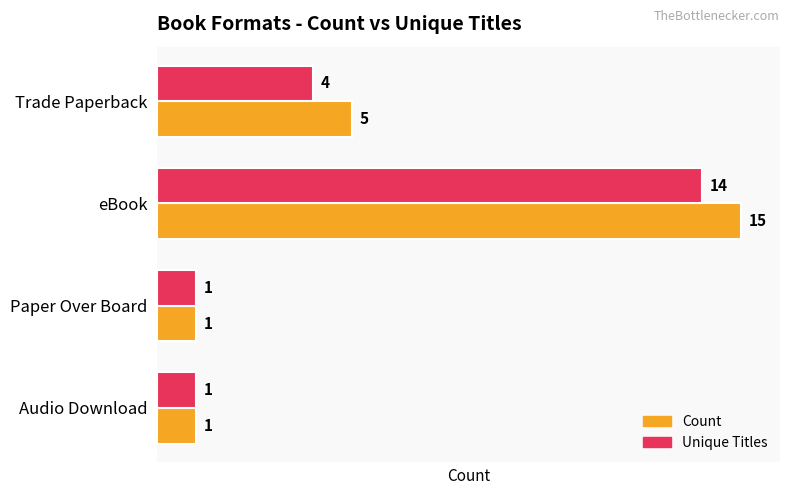

List the series in order of their overall mean, lowest first.

Unique Titles, Count